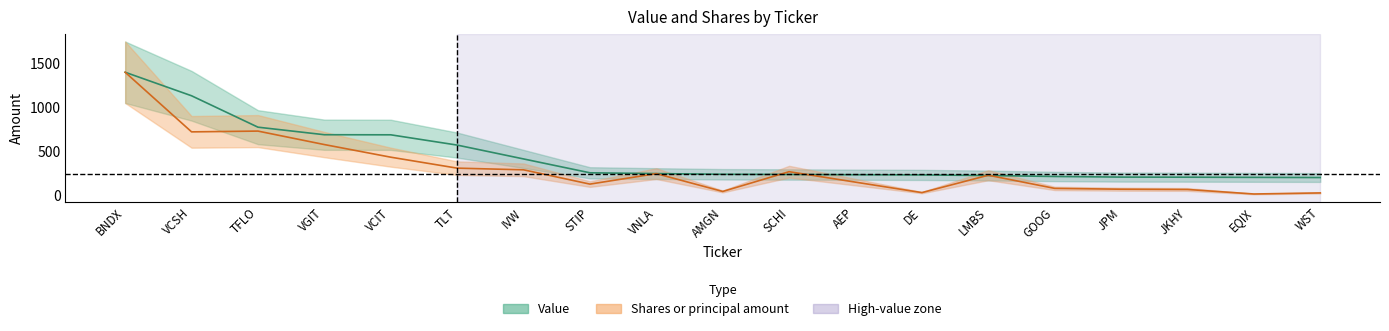

At GOOG, list the series in order from largest to smallest.

Value, Shares or principal amount